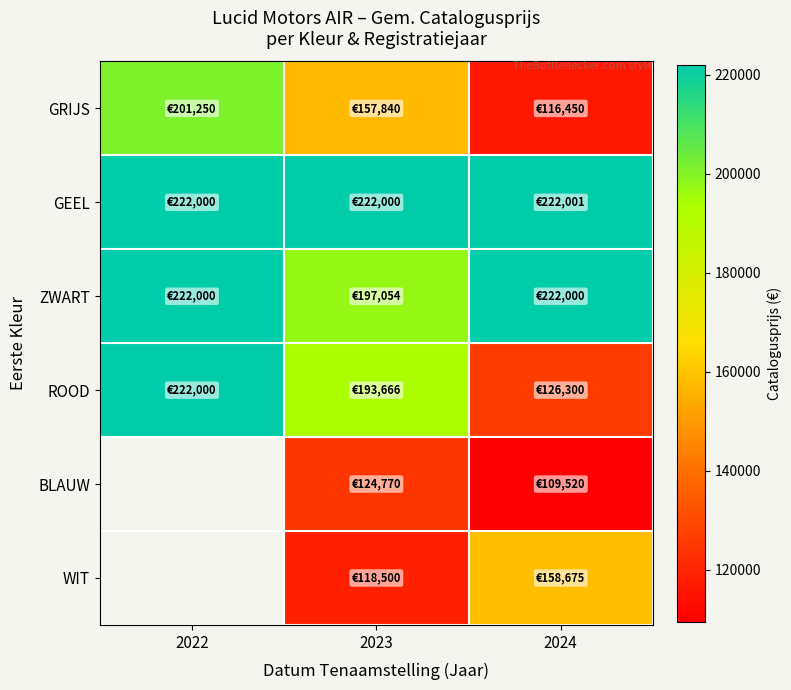

How many BLAUW values are between 109520 and 124770?

2